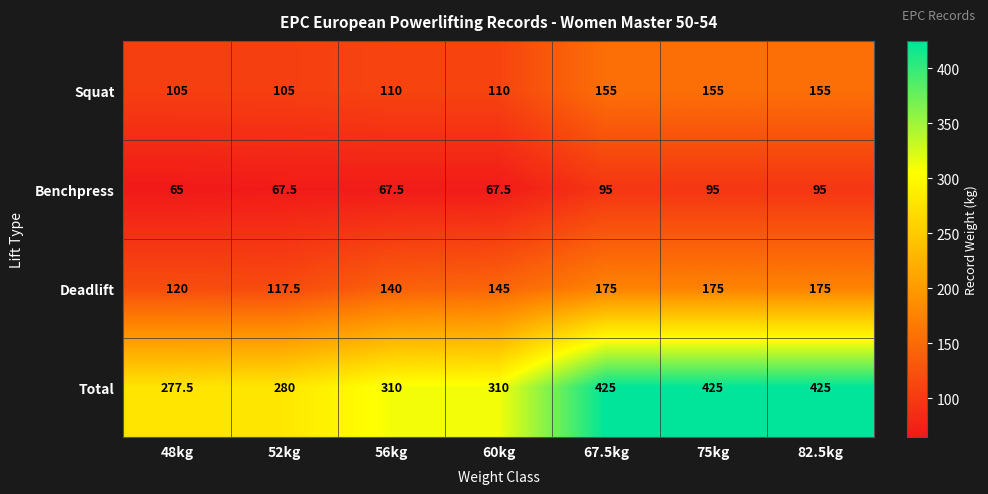

What is the smallest value displayed?

65.0